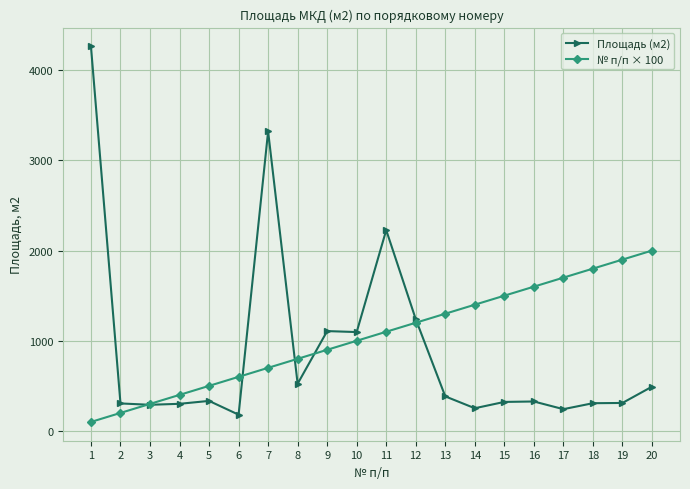

True or false: Площадь (м2) and № п/п × 100 cross at least once.

True